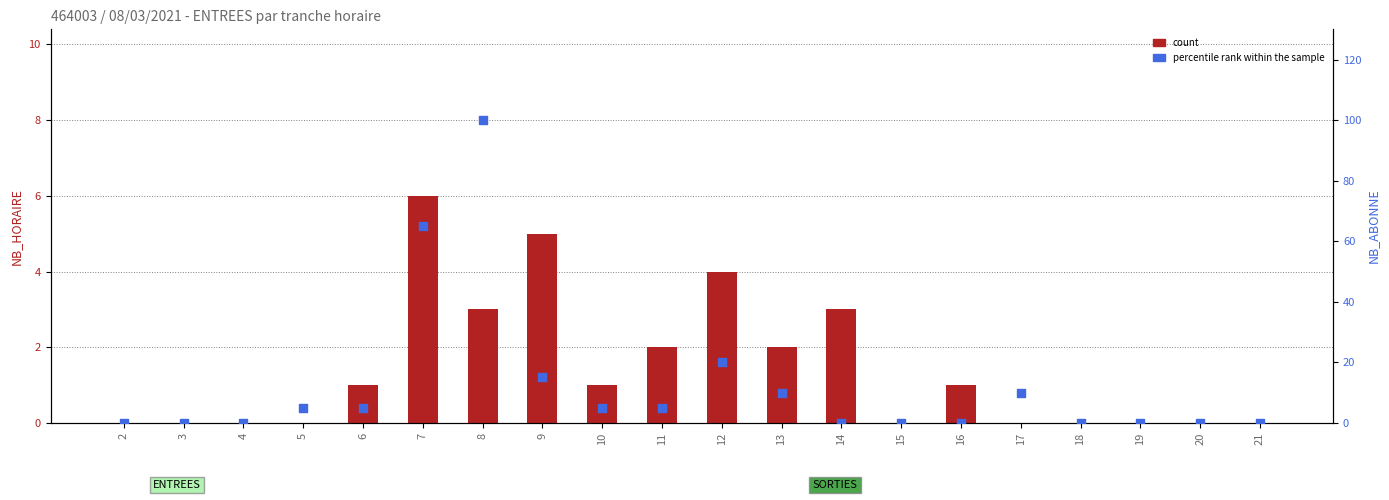

What are all the series names shown in the legend?

count, percentile rank within the sample